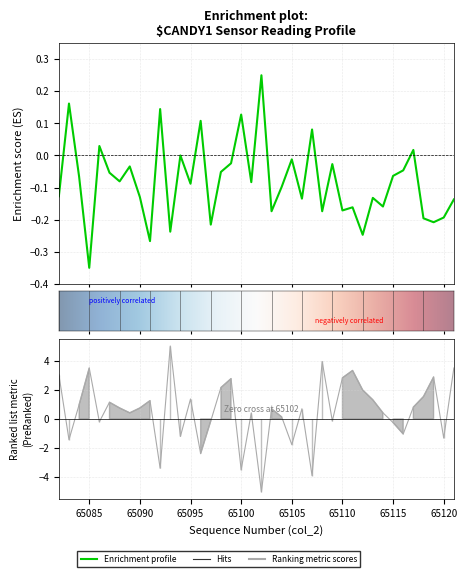

At which label does col_518 reach its peak?

65093